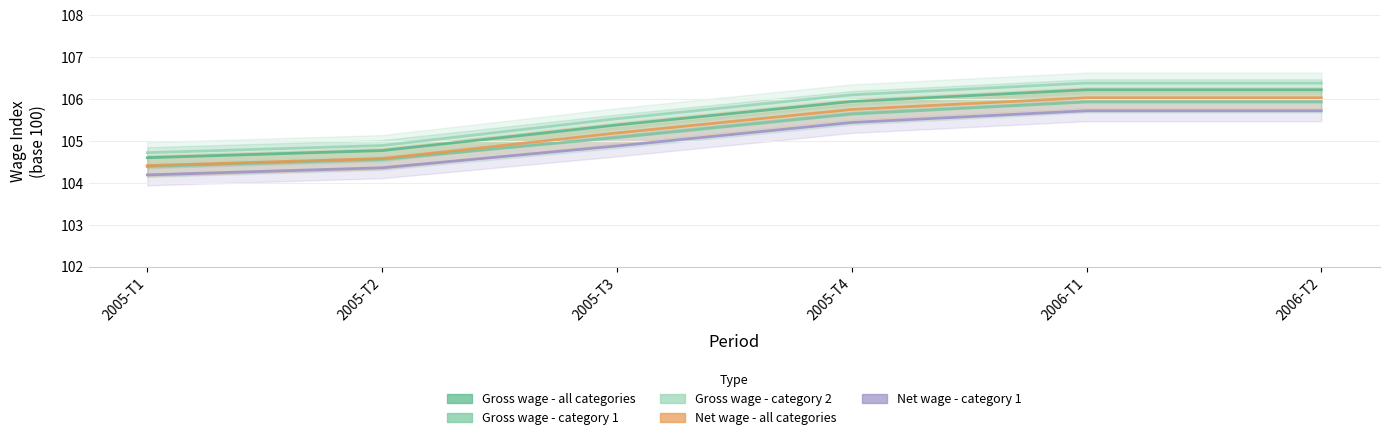

True or false: Gross wage - all categories and Gross wage - category 1 cross at least once.

False